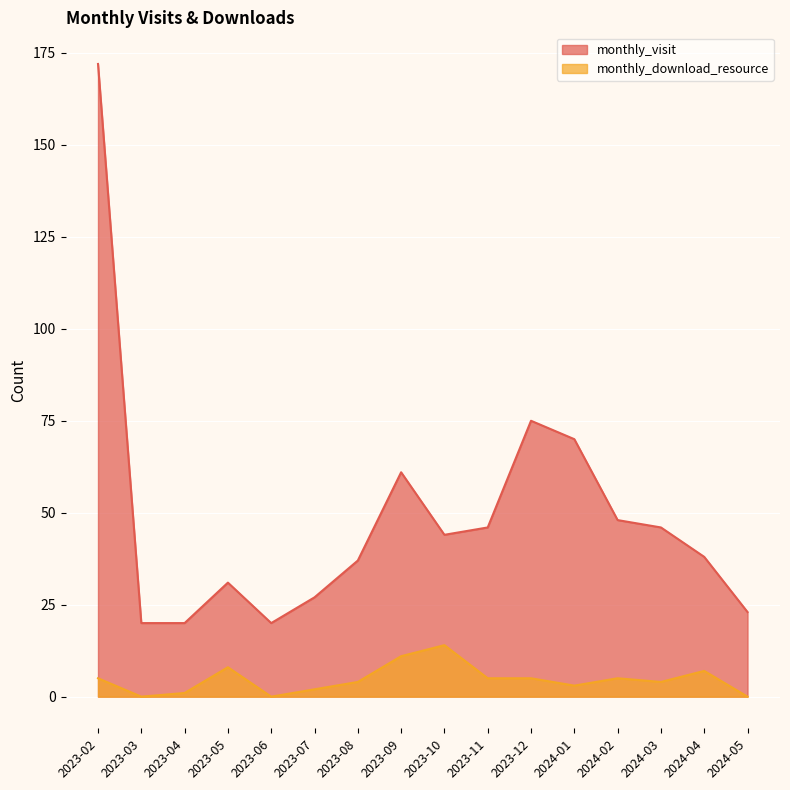

What is the sum of the monthly_download_resource values at 2023-10 and 2024-01?

17